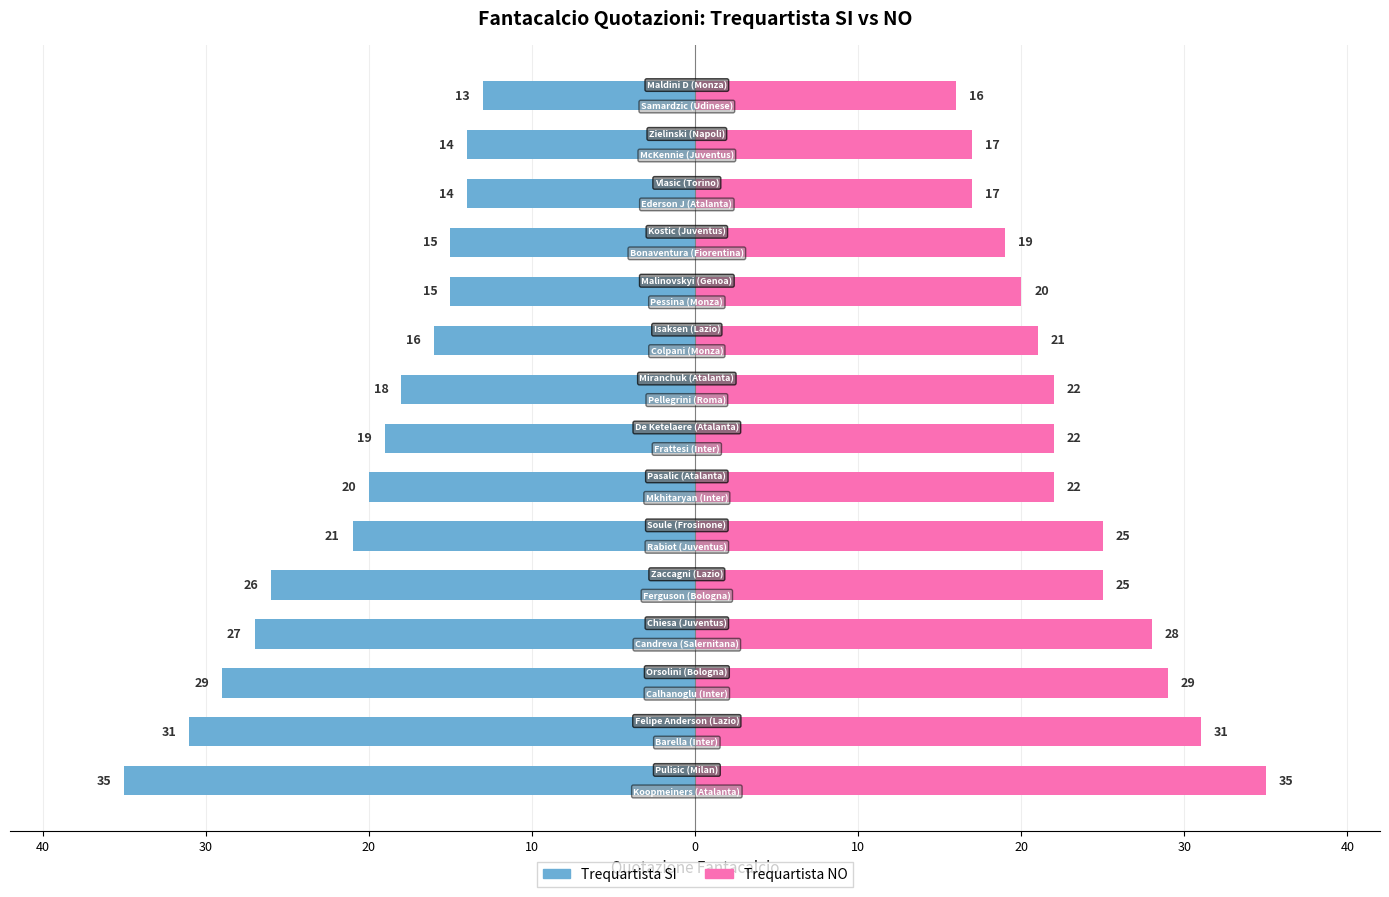

How many values in the Trequartista SI series are below -19?

7